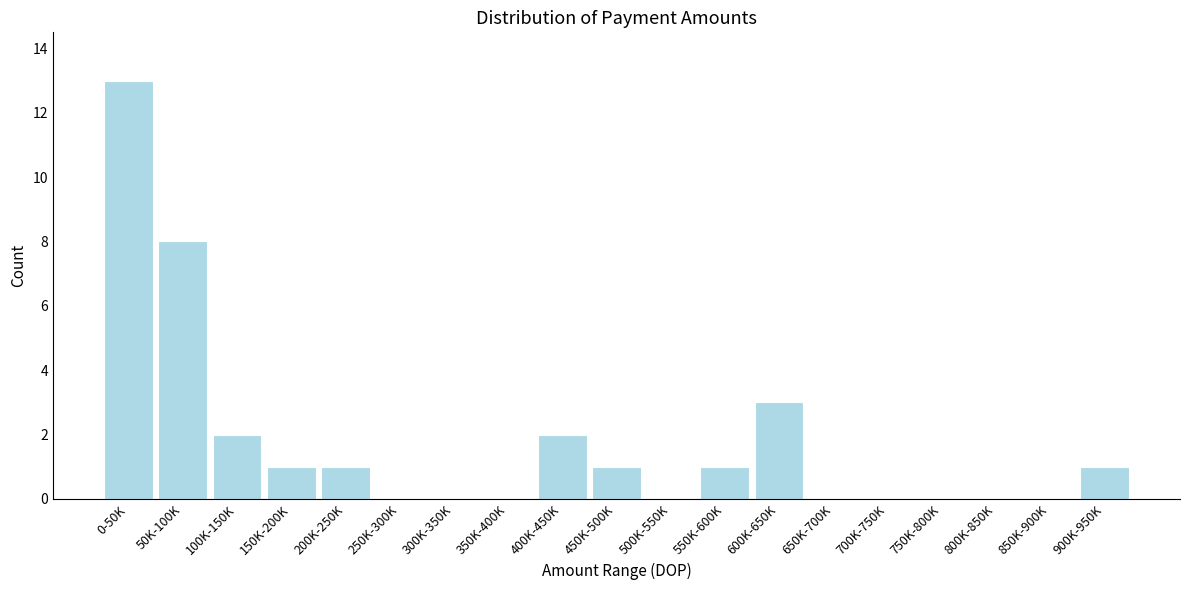

Reading left to right, transcribe all the data shown in this chart.

0-50K=13	50K-100K=8	100K-150K=2	150K-200K=1	200K-250K=1	250K-300K=0	300K-350K=0	350K-400K=0	400K-450K=2	450K-500K=1	500K-550K=0	550K-600K=1	600K-650K=3	650K-700K=0	700K-750K=0	750K-800K=0	800K-850K=0	850K-900K=0	900K-950K=1